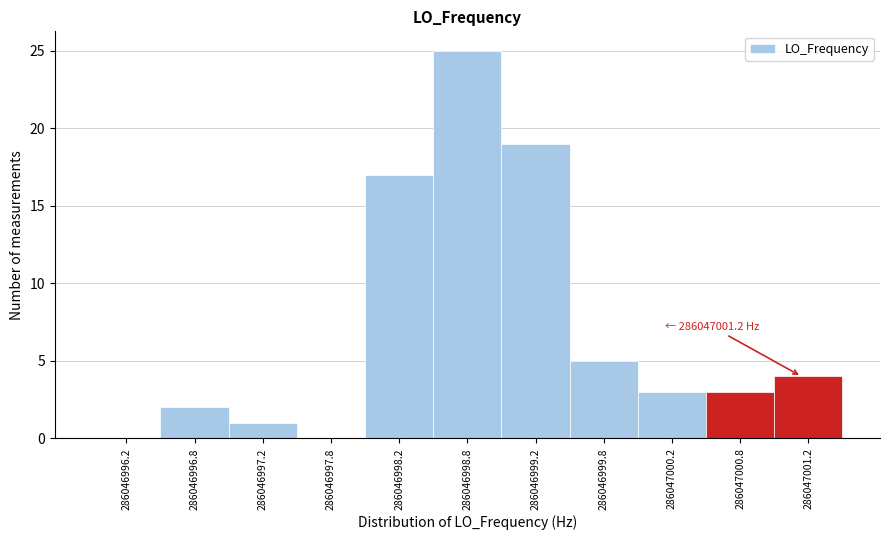

Which range on the x-axis has the tallest bar?

286046998.5 to 286046999.0